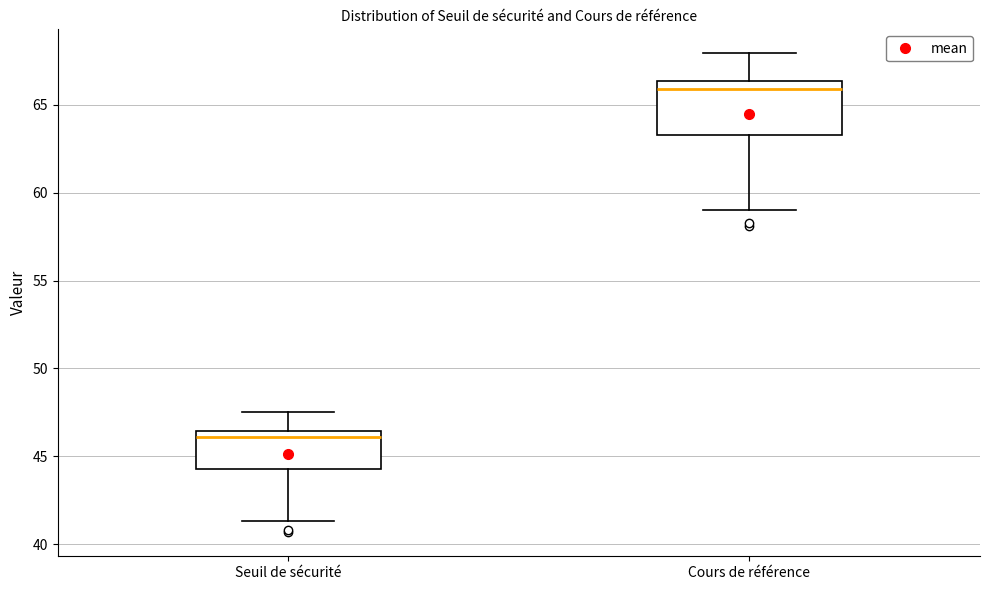

Reading left to right, transcribe this box plot: for each box, give where its median line is, the range the box spans, and where its two whiskers end, as read against the y-axis. The values are not printed on the chart, so give them approximately, as read against the axis.

Seuil de sécurité: median 46.0, box 44.5 to 46.5, whiskers 41.5 to 47.5
Cours de référence: median 66.0, box 63.5 to 66.5, whiskers 59.0 to 68.0